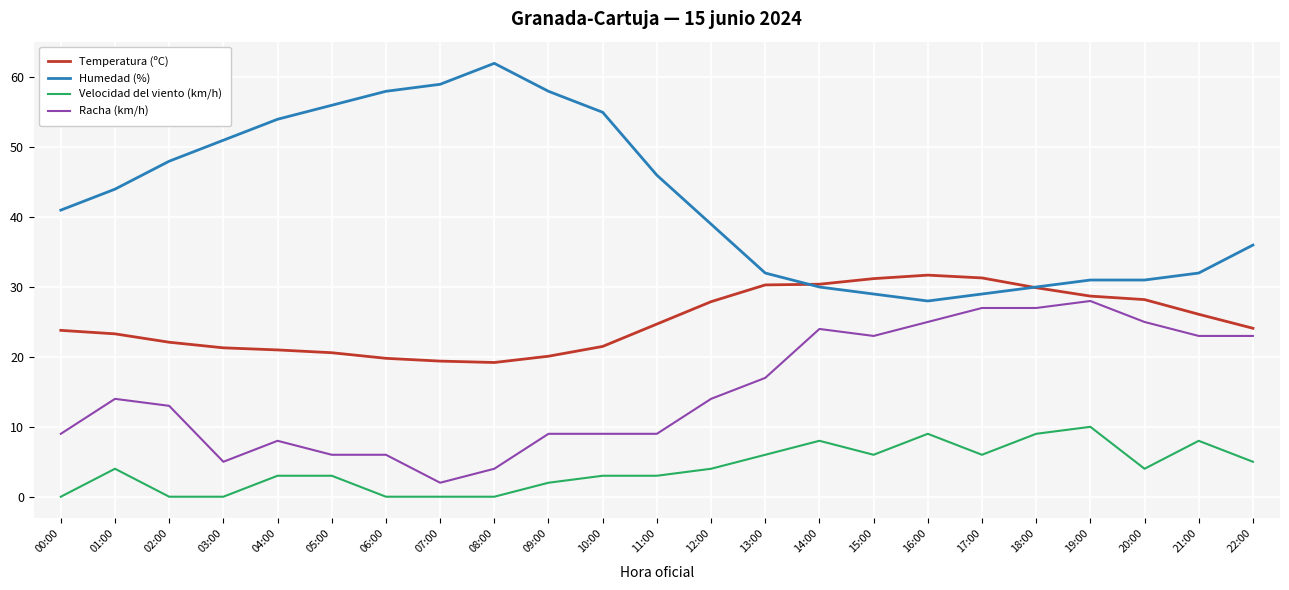

What is the average value of the Velocidad del viento (km/h) series?

4.0